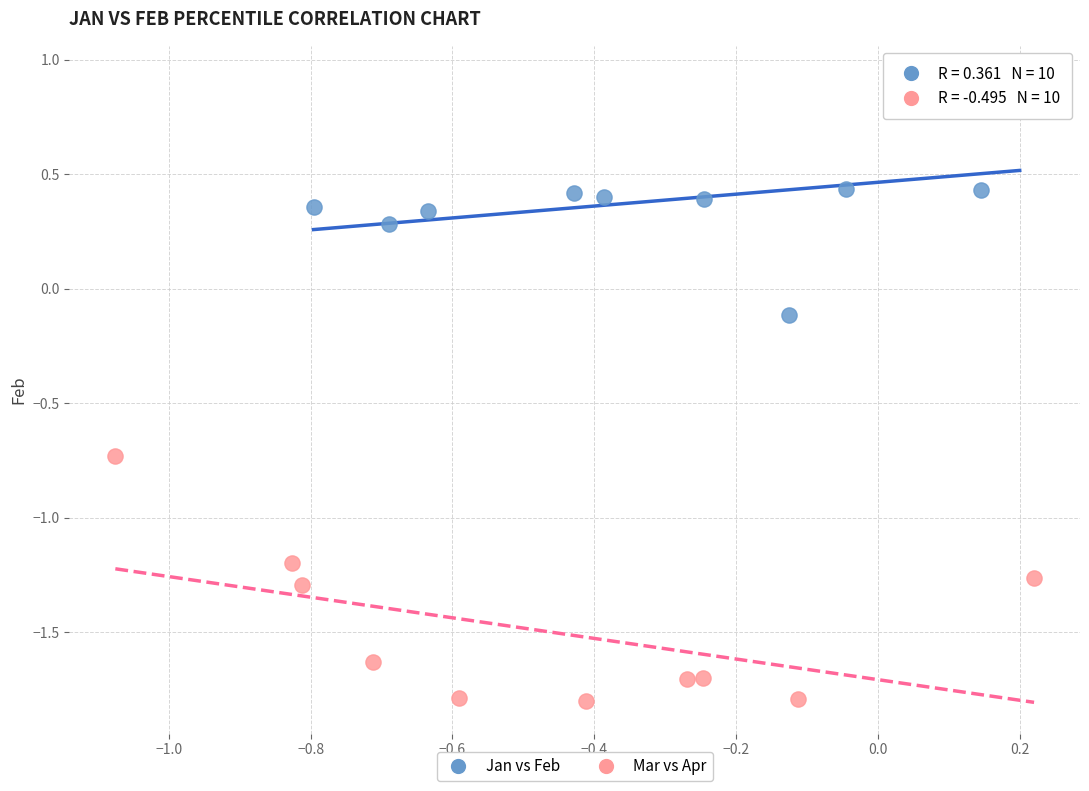

Which series contains the highest Y value?

Jan vs Feb